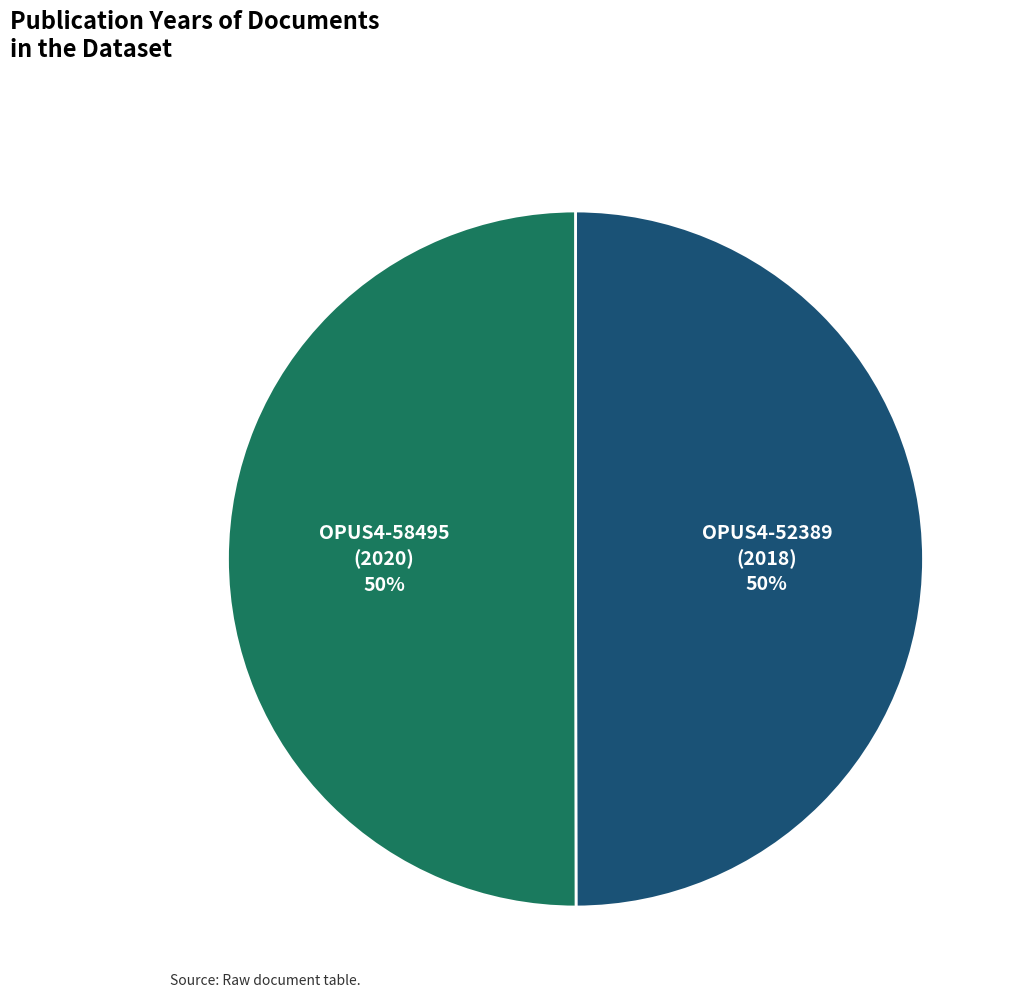

To the nearest percent, what is the average slice percentage?

50%